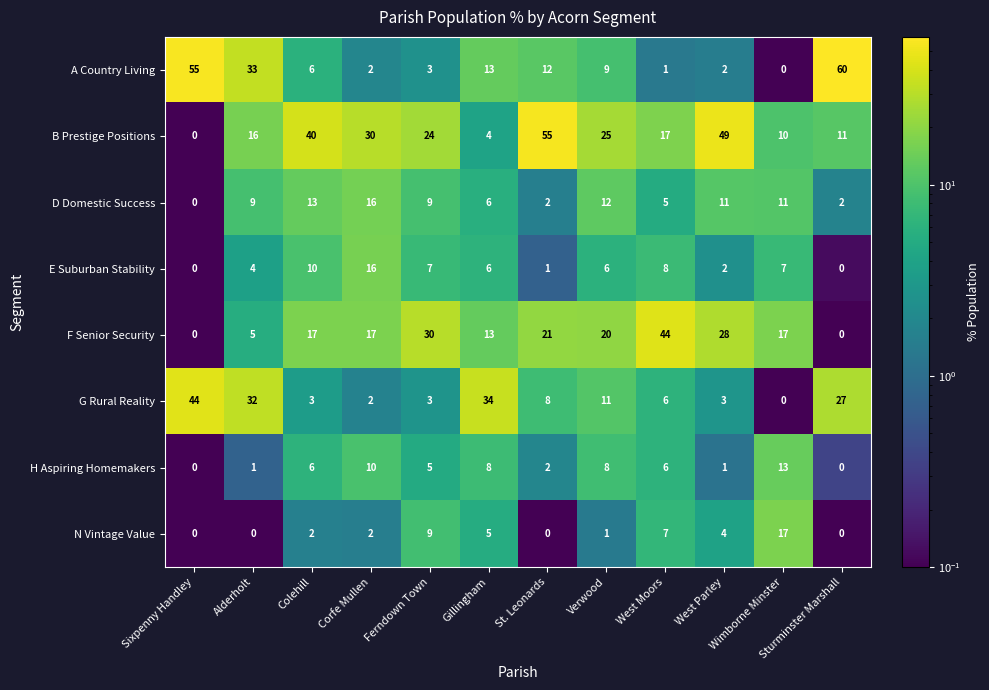

What is the spread (max minus min) of values at Ferndown Town?

27